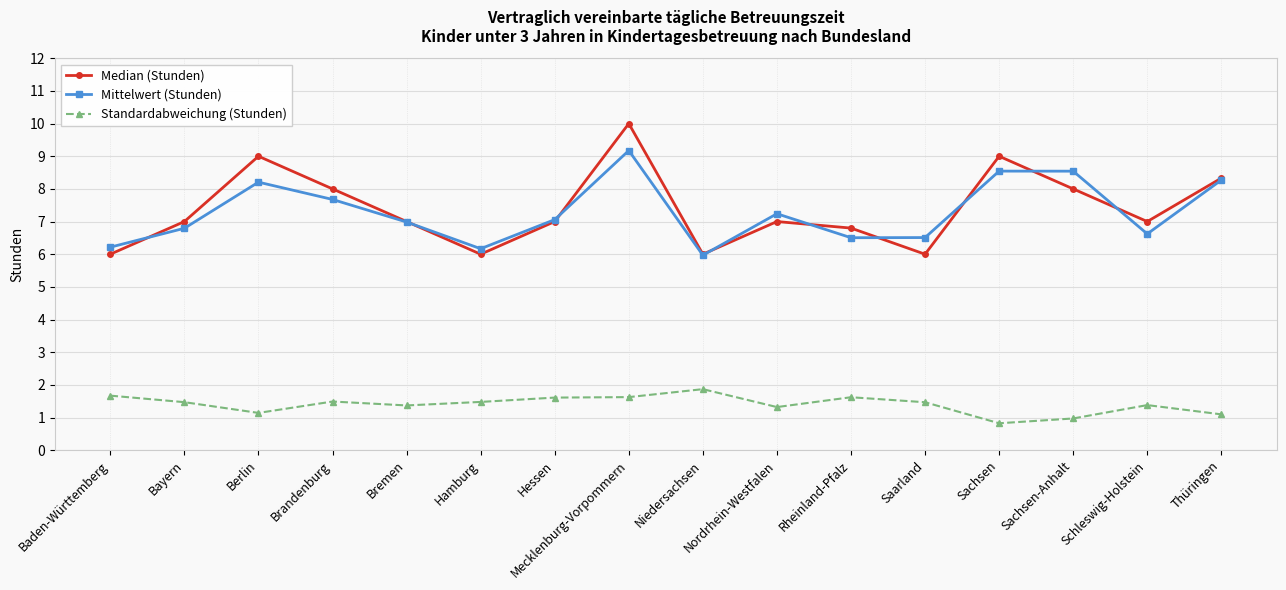

What is the label of the 12th point from the right?

Bremen